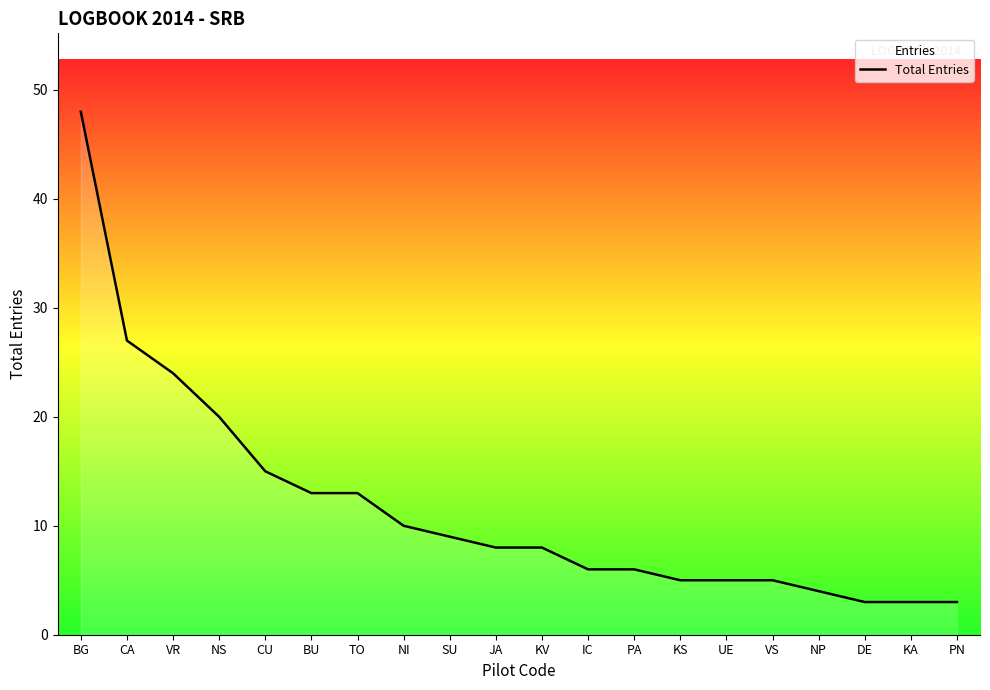

Is it true that the value at VR is 24?

True